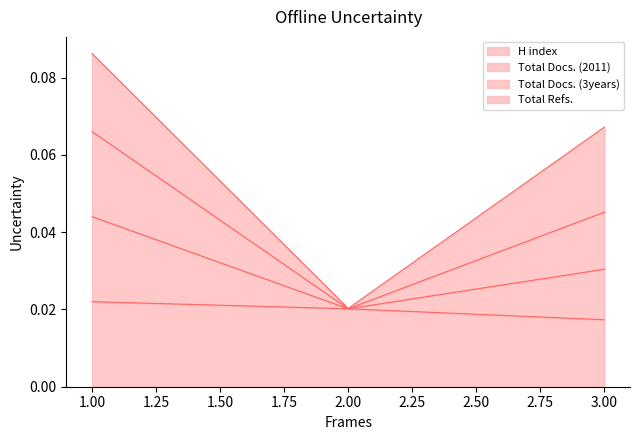

How many lines are shown in the chart?

4